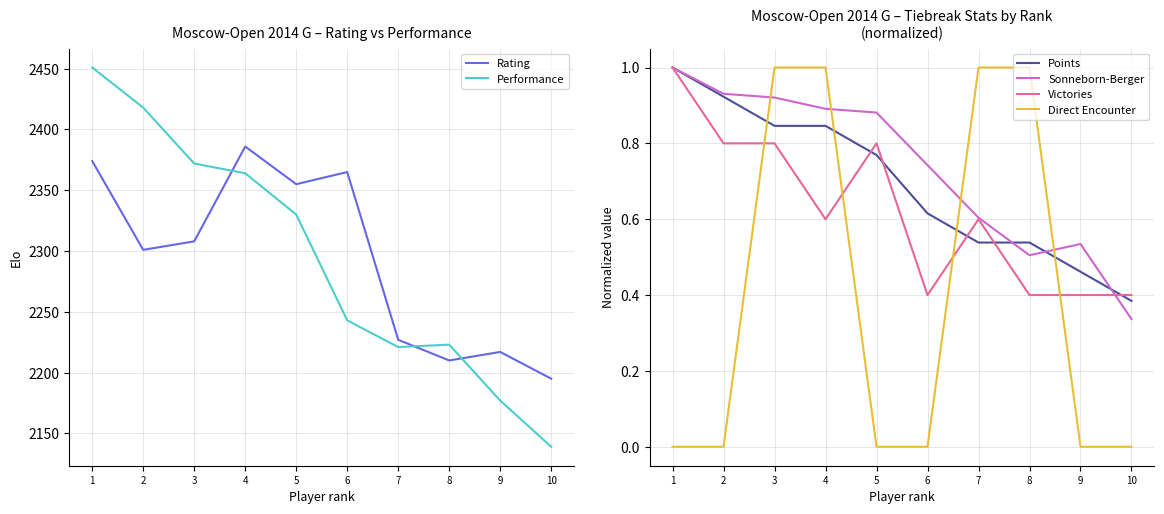

How many lines are shown in the chart?

6